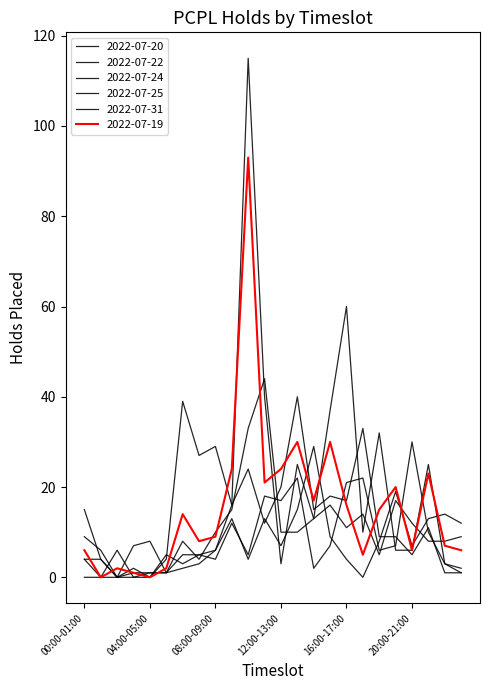

Which series has the largest total across all categories?

2022-07-19